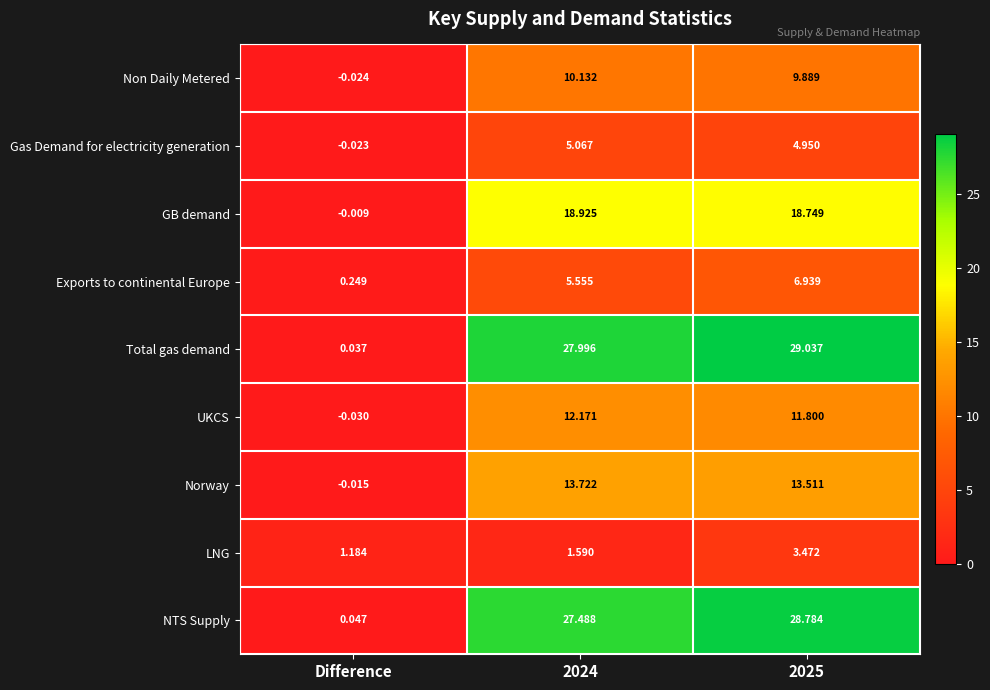

Where is Norway nearest to the value 6?

Difference